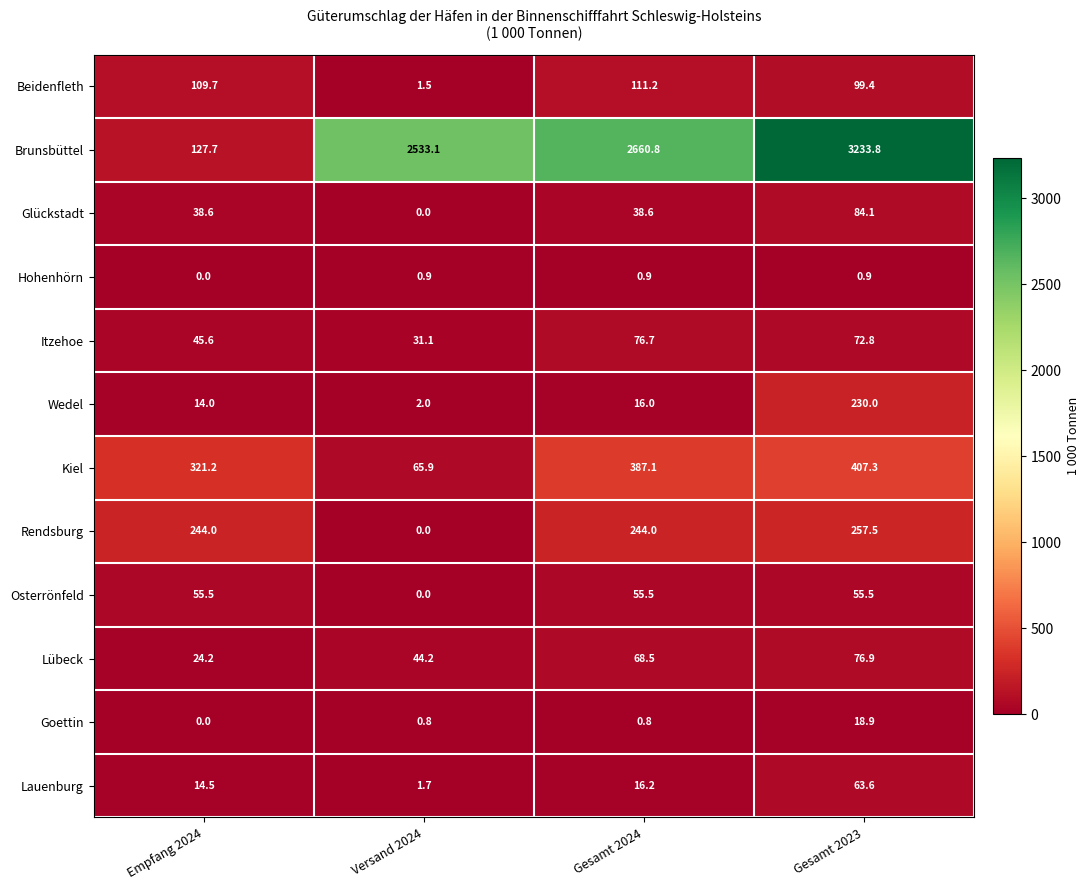

Count the number of data series in this chart.

12